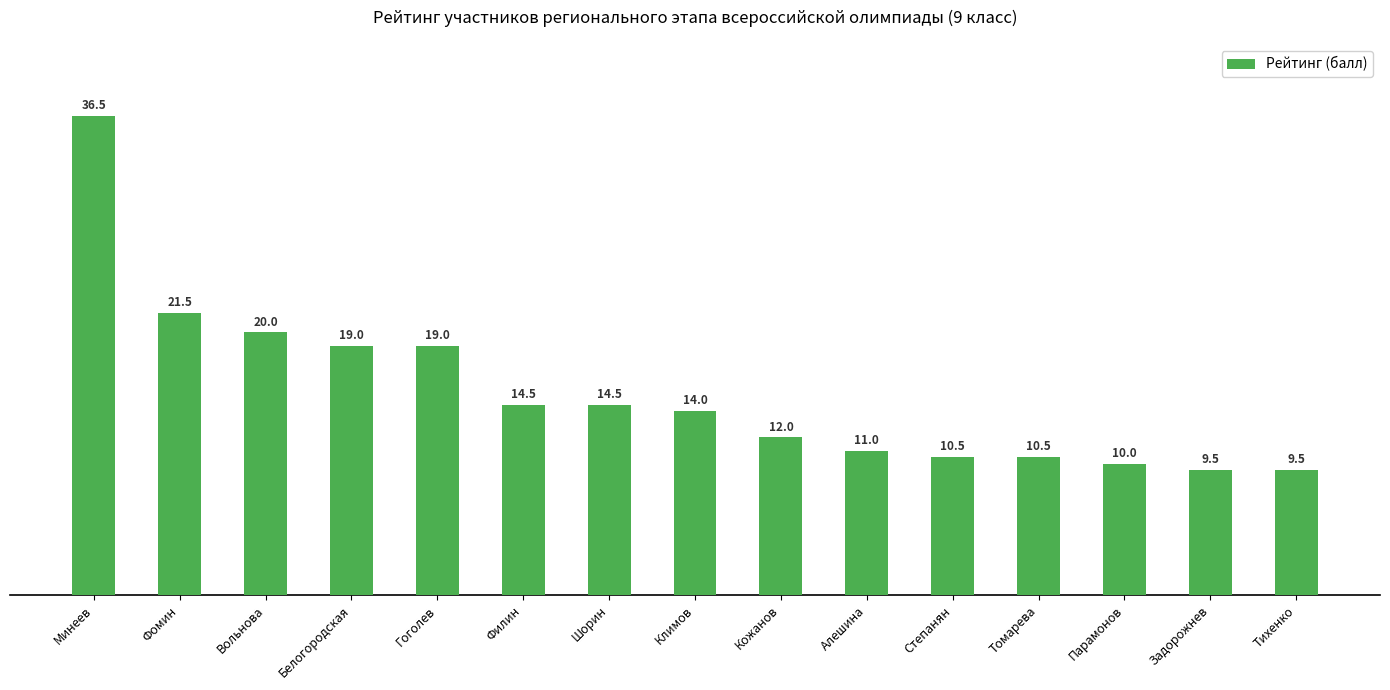

How many data points are less than 14?

7